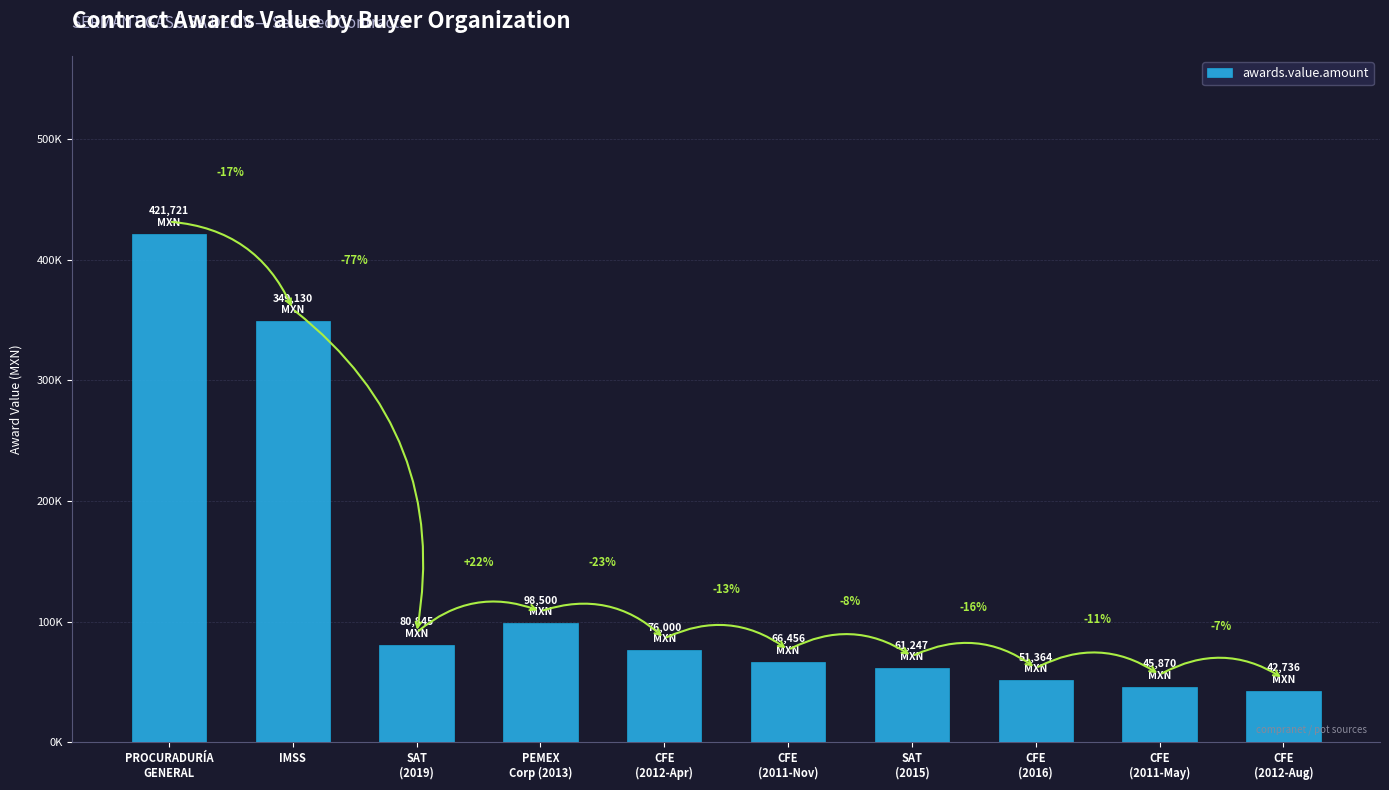

Are the bars horizontal?

No